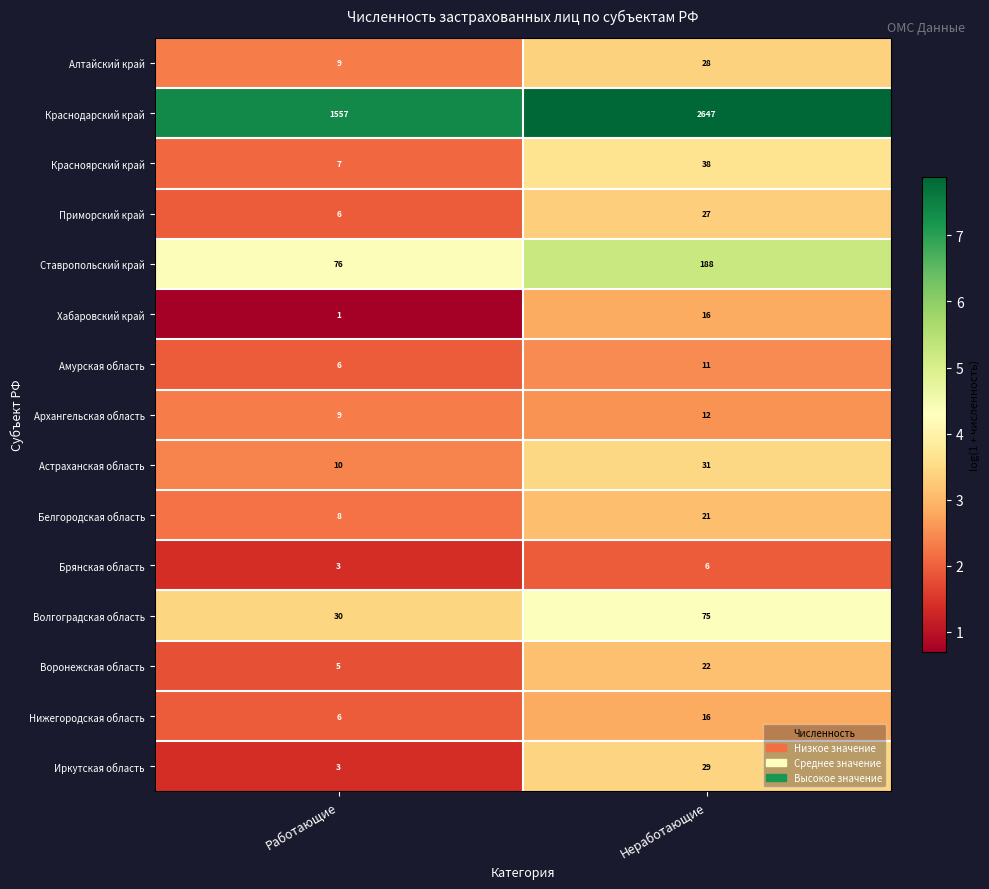

What is the spread (max minus min) of values at Неработающие?

2641